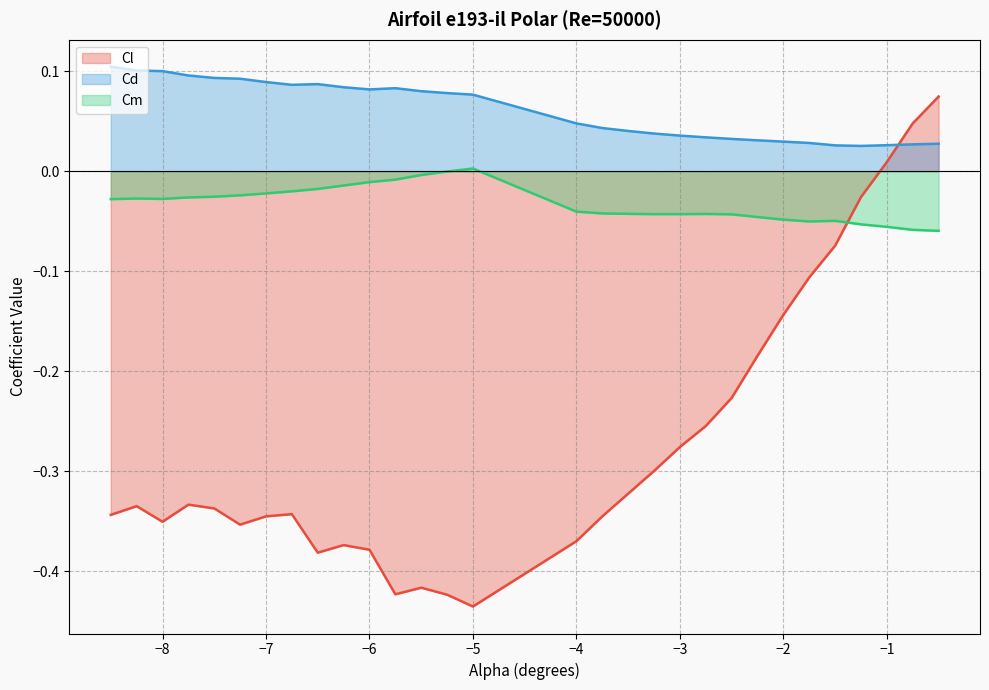

After their last crossing, which series has the higher values: Cl or Cd?

Cl